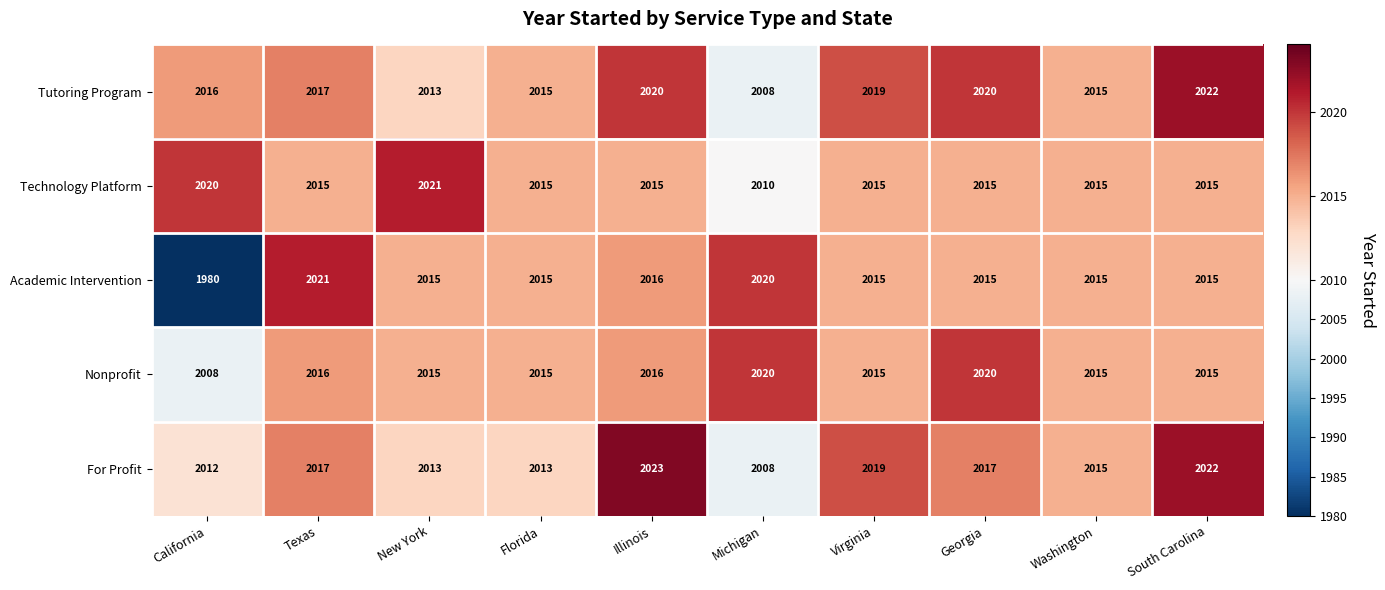

The value of Nonprofit at South Carolina is 1202. True or false?

False